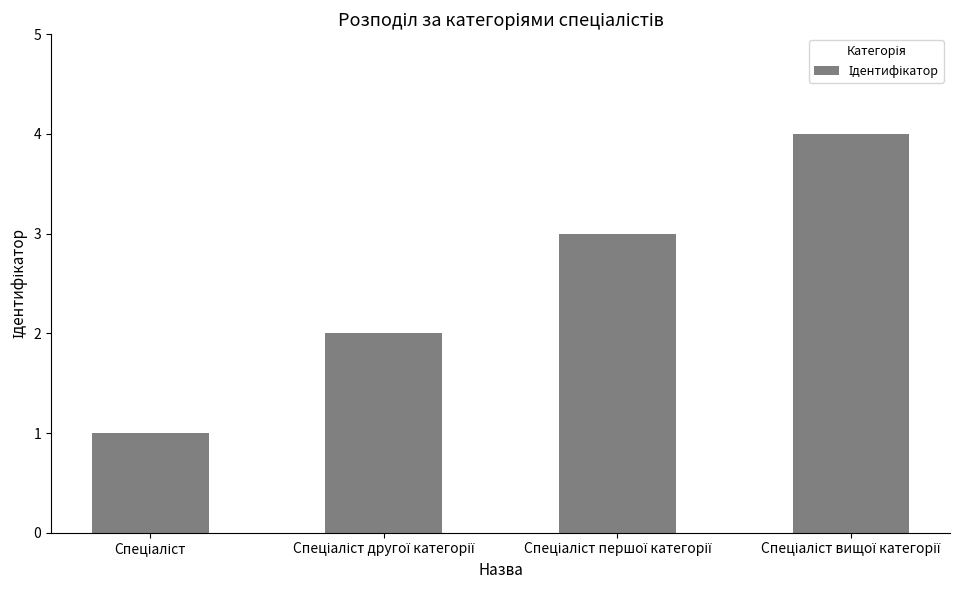

What is the difference between the maximum and minimum values?

3